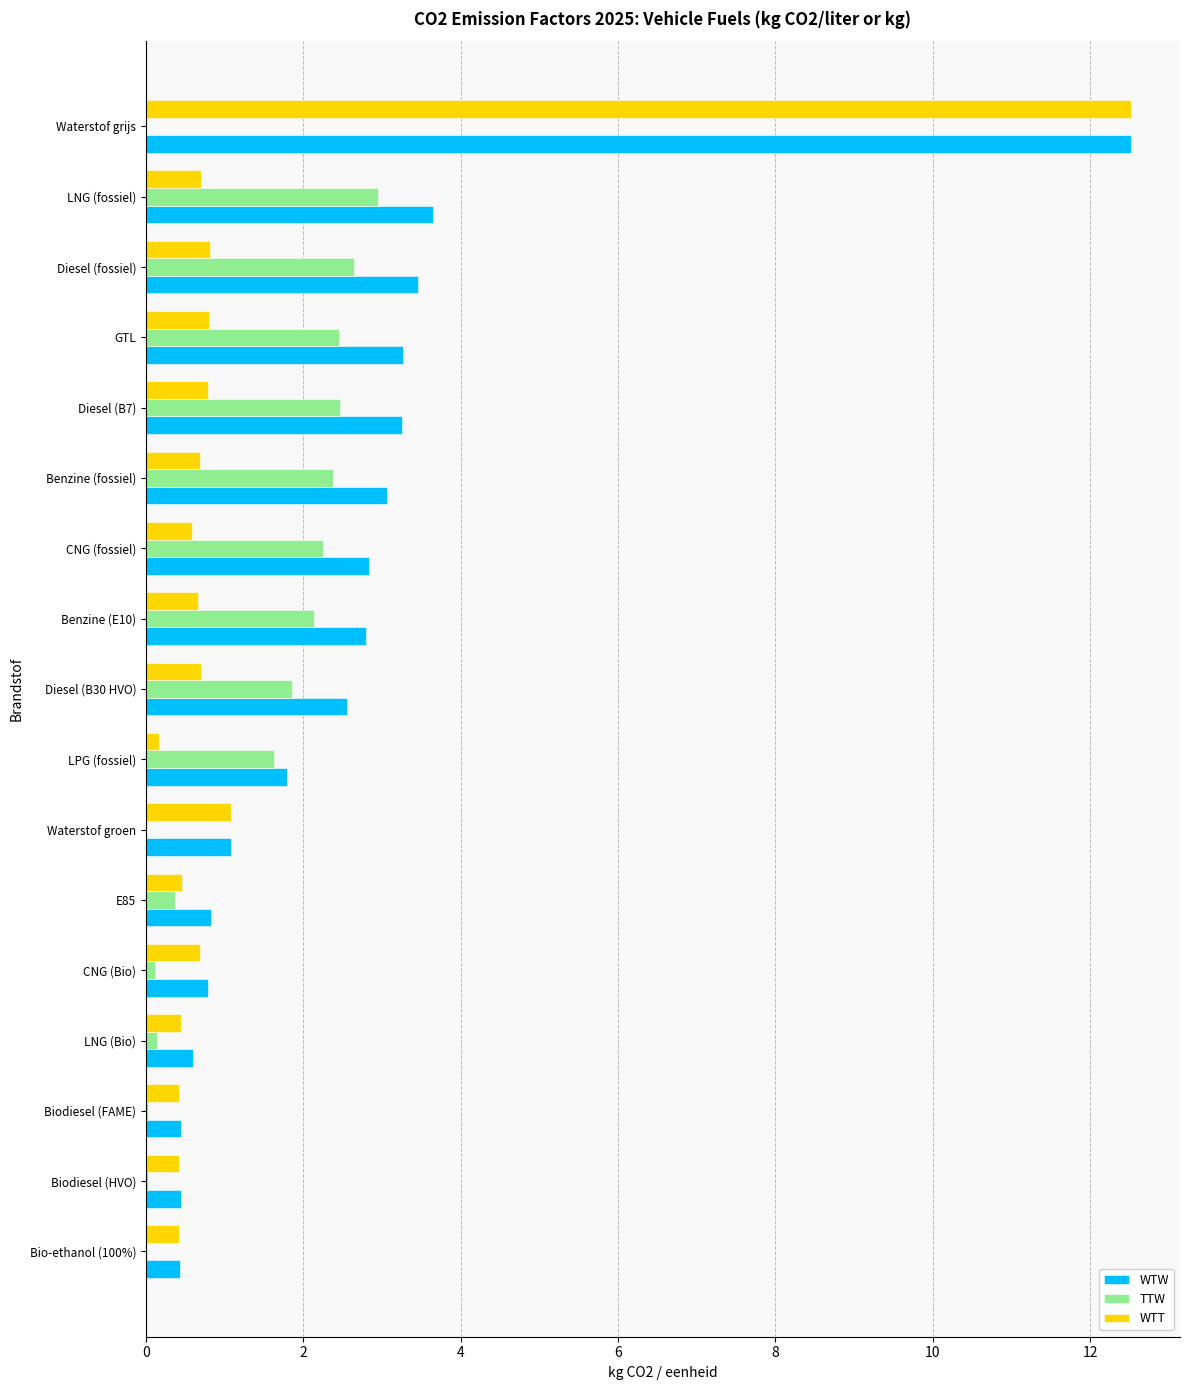

What is the sum of all WTW values?

43.8